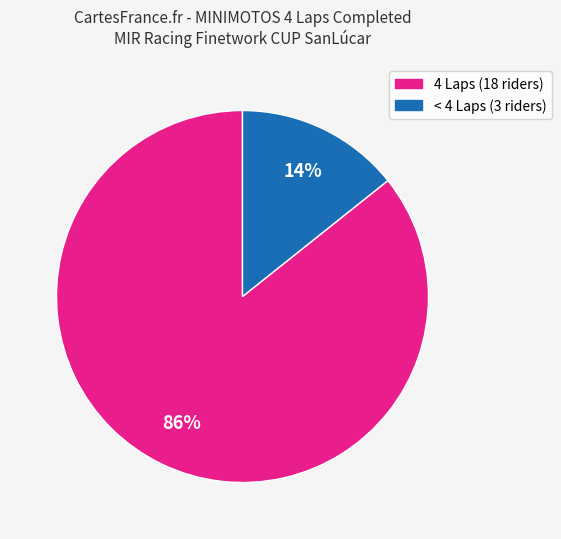

To the nearest percent, what is the average slice percentage?

50%